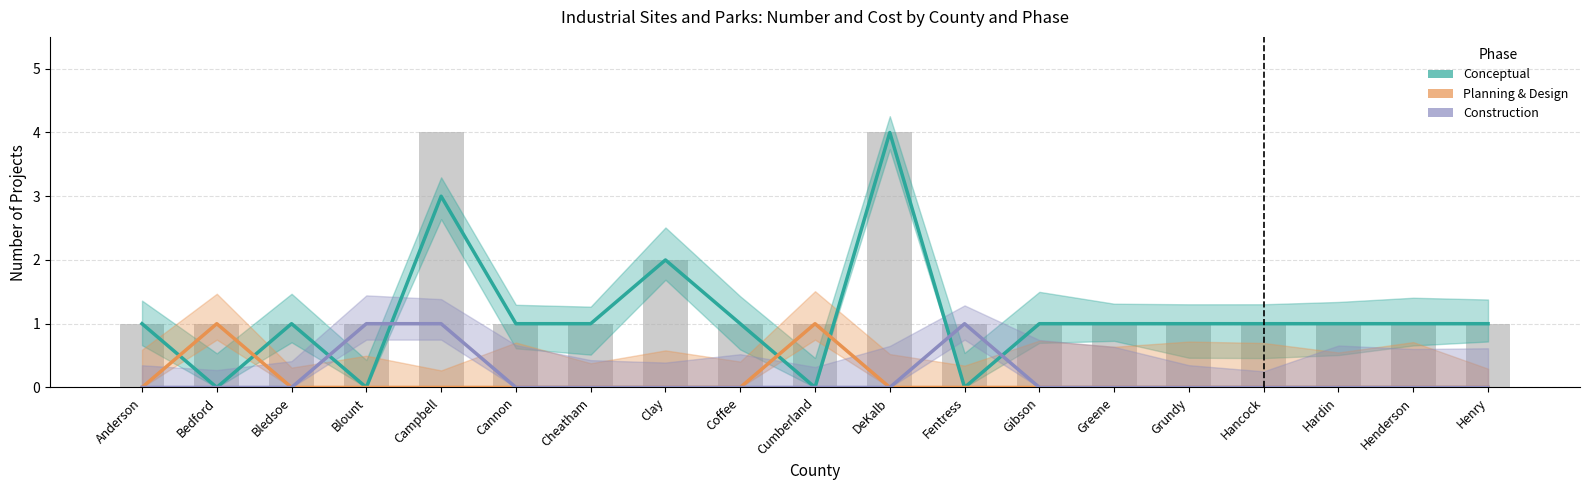

Rank the series at Blount from highest to lowest value.

Construction, Conceptual, Planning & Design